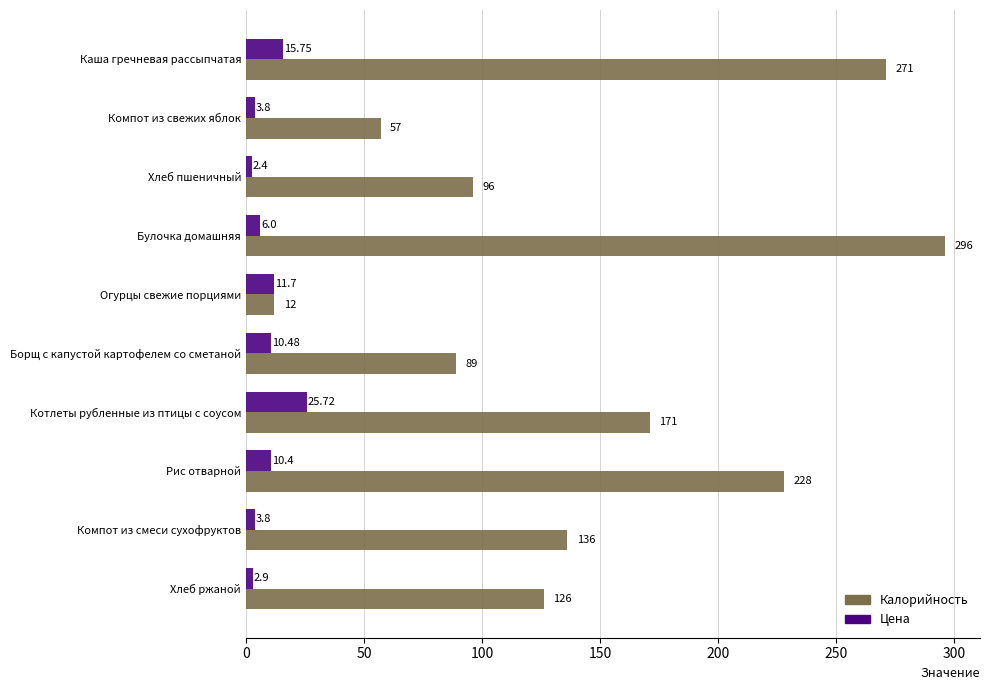

What are all the series names shown in the legend?

Калорийность, Цена